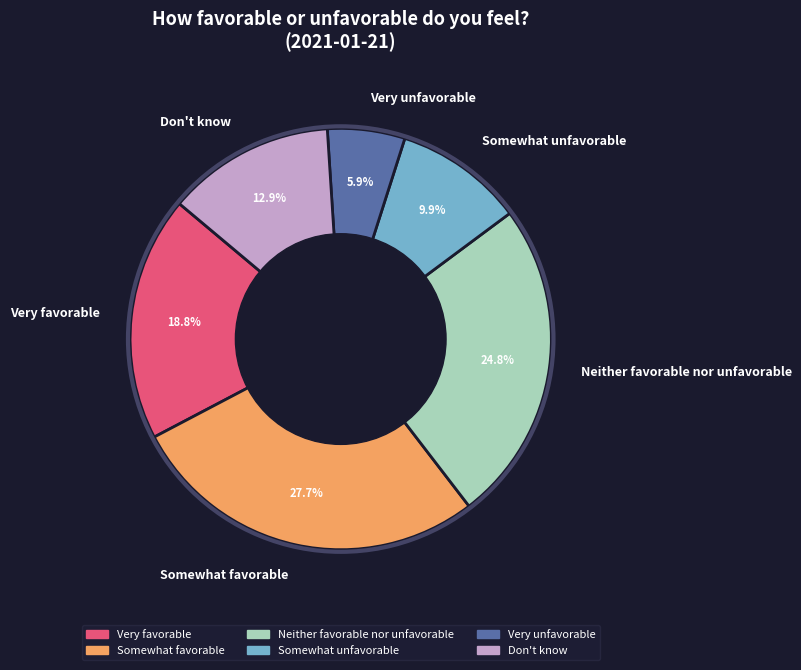

To the nearest percent, what is the difference between the Very favorable and Very unfavorable slice percentages?

13%